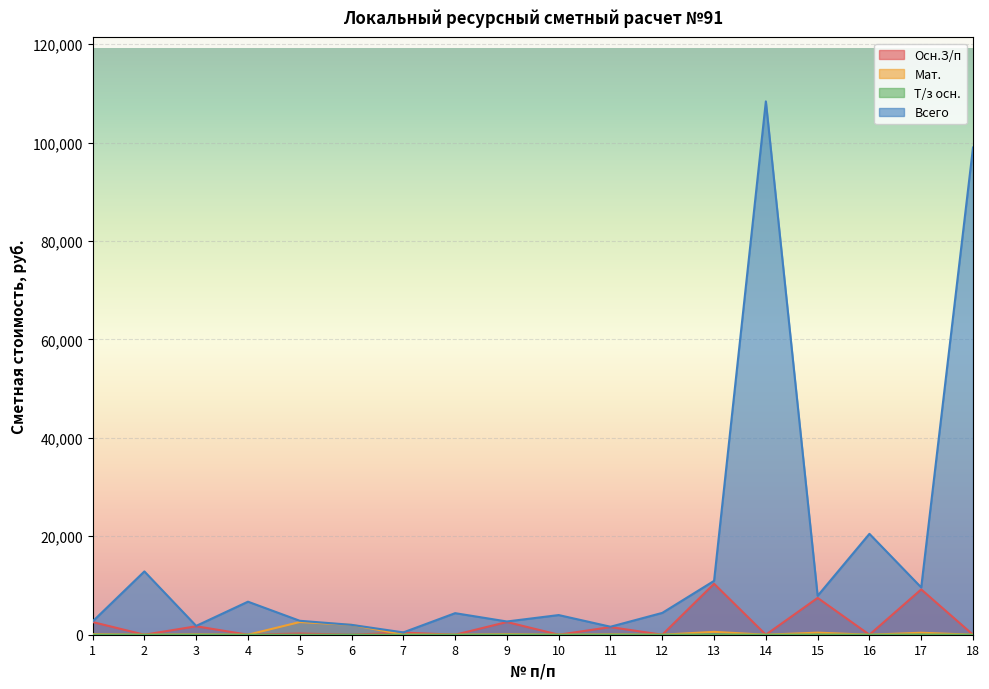

Reading left to right, list all the values displayed in this chart.

Осн.З/п: 1=2579.0	2=0.0	3=1719.0	4=0.0	5=241.0	6=0.0	7=436.0	8=0.0	9=2579.0	10=0.0	11=1548.0	12=0.0	13=10358.0	14=0.0	15=7481.0	16=0.0	17=9207.0	18=0.0
Мат.: 1=110.0	2=0.0	3=73.0	4=0.0	5=2572.0	6=2005.0	7=35.0	8=0.0	9=110.0	10=0.0	11=75.0	12=0.0	13=583.0	14=0.0	15=422.0	16=0.0	17=402.0	18=0.0
Т/з осн.: 1=8.3	2=0.0	3=5.5	4=0.0	5=0.8	6=0.0	7=1.4	8=0.0	9=8.3	10=0.0	11=4.8	12=0.0	13=34.8	14=0.0	15=25.1	16=0.0	17=30.9	18=0.0
Всего: 1=2689.0	2=12860.0	3=1792.0	4=6712.0	5=2832.0	6=2005.0	7=471.0	8=4380.0	9=2689.0	10=3994.0	11=1623.0	12=4435.0	13=10941.0	14=108354.0	15=7903.0	16=20496.0	17=9609.0	18=98979.0